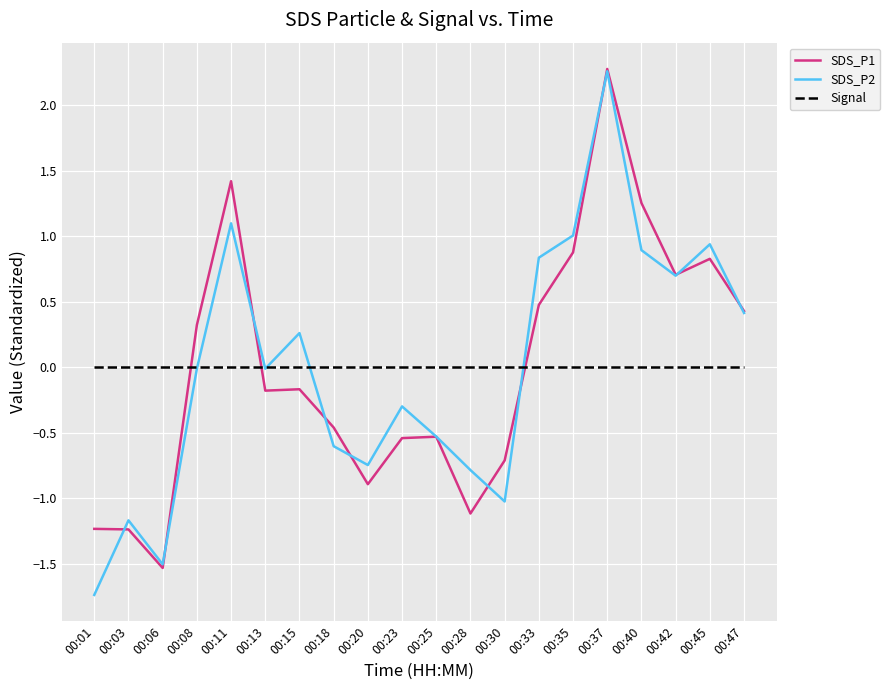

What are all the series names shown in the legend?

SDS_P1, SDS_P2, Signal